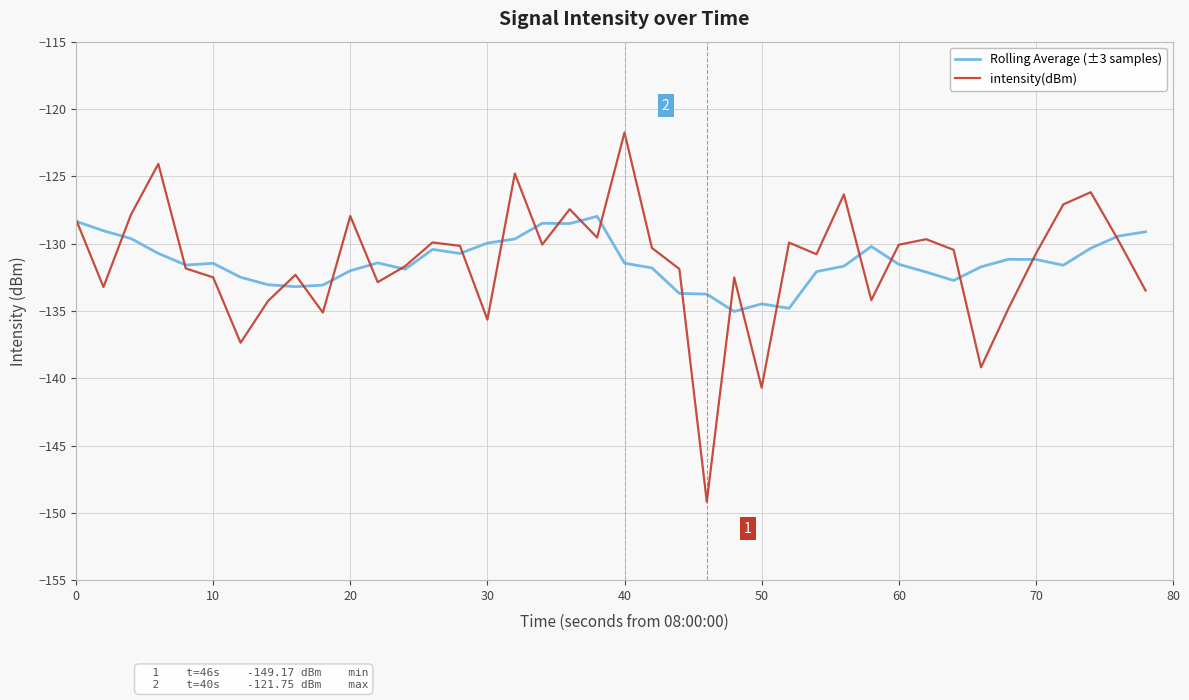

What is the lowest value of the Rolling Average (±3 samples) series?

-135.0